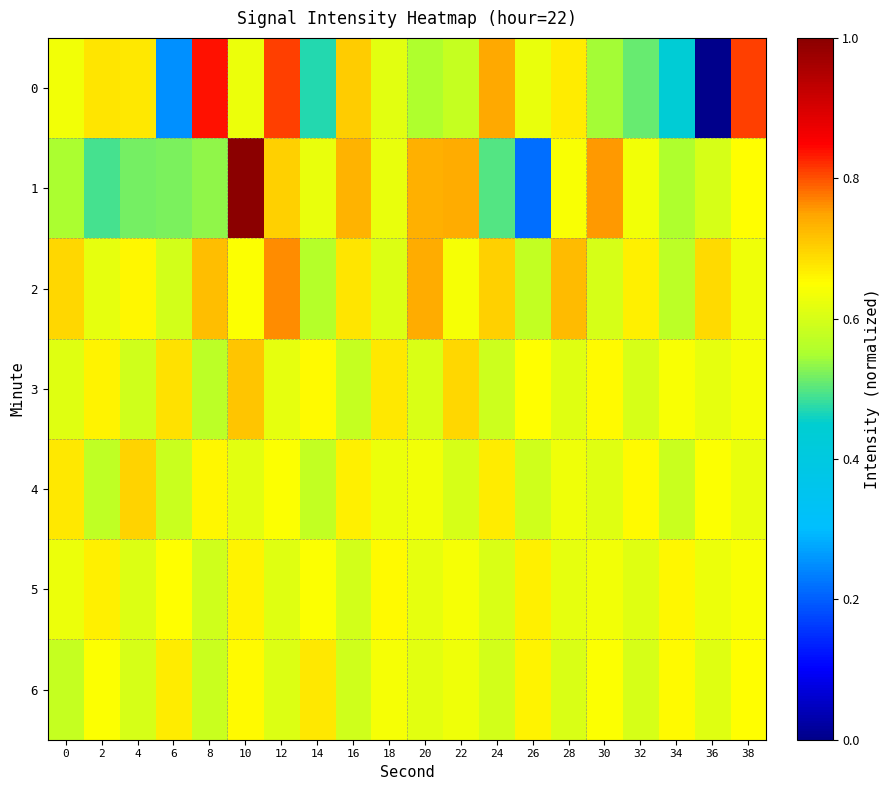

Reading left to right, extract all data points from this chart.

0: 0=0.6	2=0.7	4=0.7	6=0.3	8=0.8	10=0.6	12=0.8	14=0.5	16=0.7	18=0.6	20=0.6	22=0.6	24=0.7	26=0.6	28=0.7	30=0.5	32=0.5	34=0.4	36=0.0	38=0.8
1: 0=0.5	2=0.5	4=0.5	6=0.5	8=0.5	10=1.0	12=0.7	14=0.6	16=0.7	18=0.6	20=0.7	22=0.7	24=0.5	26=0.2	28=0.6	30=0.8	32=0.6	34=0.6	36=0.6	38=0.6
2: 0=0.7	2=0.6	4=0.7	6=0.6	8=0.7	10=0.6	12=0.8	14=0.6	16=0.7	18=0.6	20=0.7	22=0.6	24=0.7	26=0.6	28=0.7	30=0.6	32=0.7	34=0.6	36=0.7	38=0.6
3: 0=0.6	2=0.7	4=0.6	6=0.7	8=0.6	10=0.7	12=0.6	14=0.7	16=0.6	18=0.7	20=0.6	22=0.7	24=0.6	26=0.7	28=0.6	30=0.7	32=0.6	34=0.6	36=0.6	38=0.6
4: 0=0.7	2=0.6	4=0.7	6=0.6	8=0.7	10=0.6	12=0.6	14=0.6	16=0.7	18=0.6	20=0.6	22=0.6	24=0.7	26=0.6	28=0.6	30=0.6	32=0.7	34=0.6	36=0.6	38=0.6
5: 0=0.6	2=0.7	4=0.6	6=0.7	8=0.6	10=0.7	12=0.6	14=0.6	16=0.6	18=0.7	20=0.6	22=0.6	24=0.6	26=0.7	28=0.6	30=0.6	32=0.6	34=0.7	36=0.6	38=0.6
6: 0=0.6	2=0.6	4=0.6	6=0.7	8=0.6	10=0.7	12=0.6	14=0.7	16=0.6	18=0.6	20=0.6	22=0.6	24=0.6	26=0.7	28=0.6	30=0.6	32=0.6	34=0.7	36=0.6	38=0.7